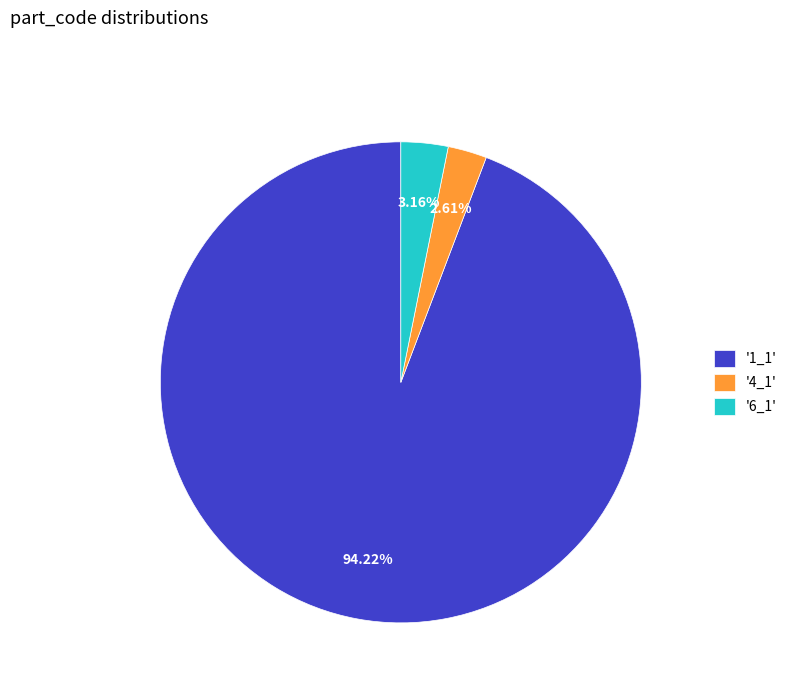

Count the number of slices in the pie.

3